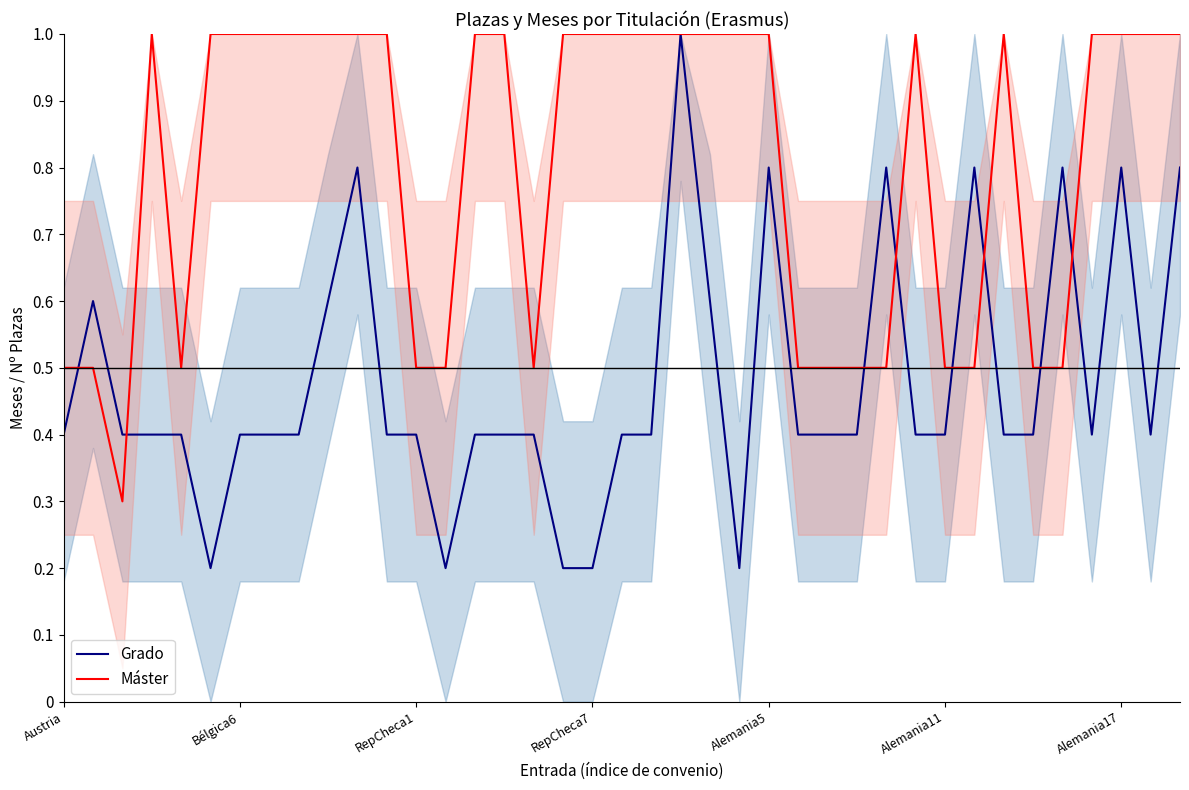

What is the maximum value for Máster?

1.0